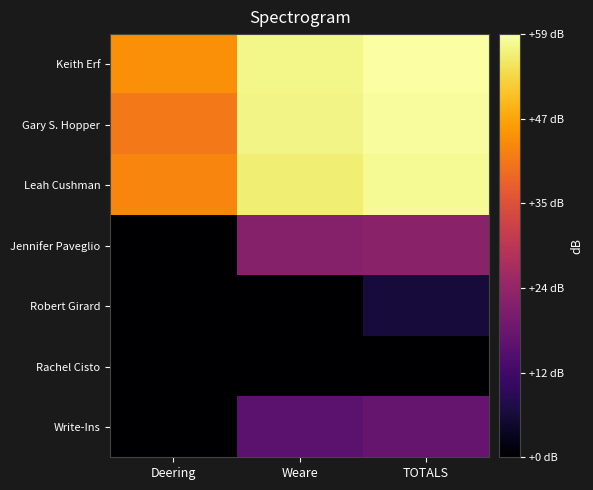

Between Weare and TOTALS, which series saw the biggest shift?

Robert Girard